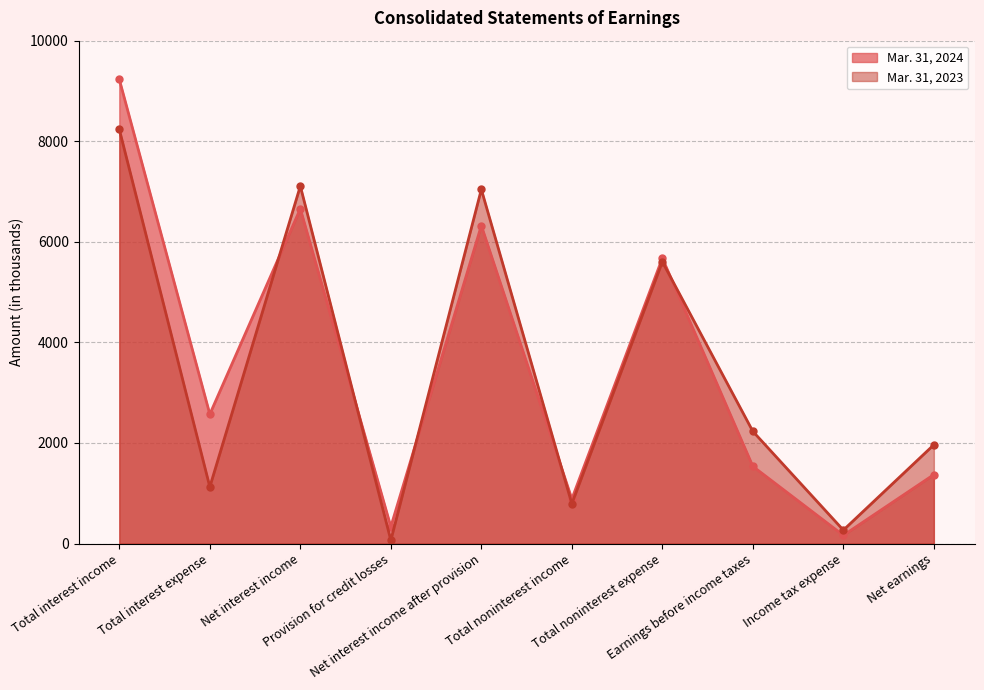

At Total noninterest expense, list the series in order from smallest to largest.

Mar. 31, 2023, Mar. 31, 2024